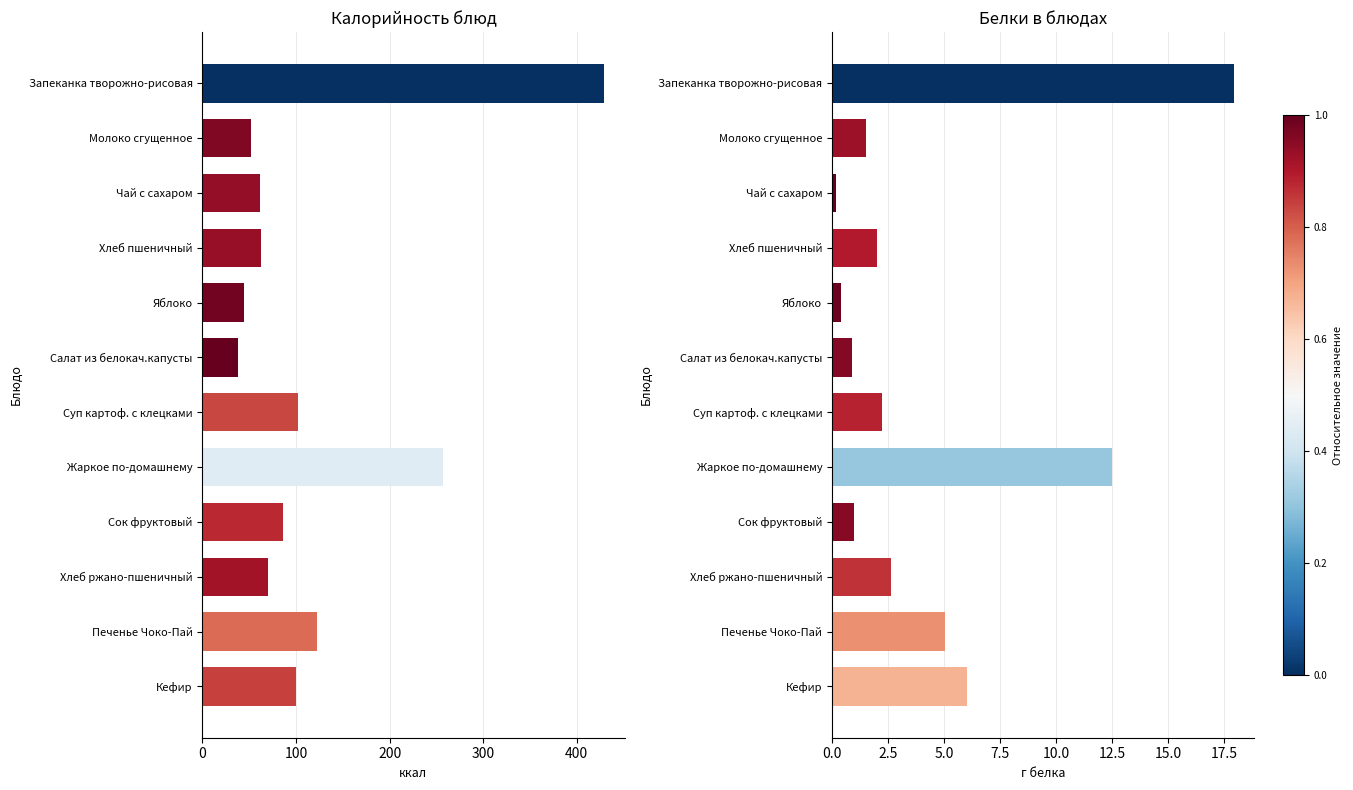

What position from the left is Молоко сгущенное?

2